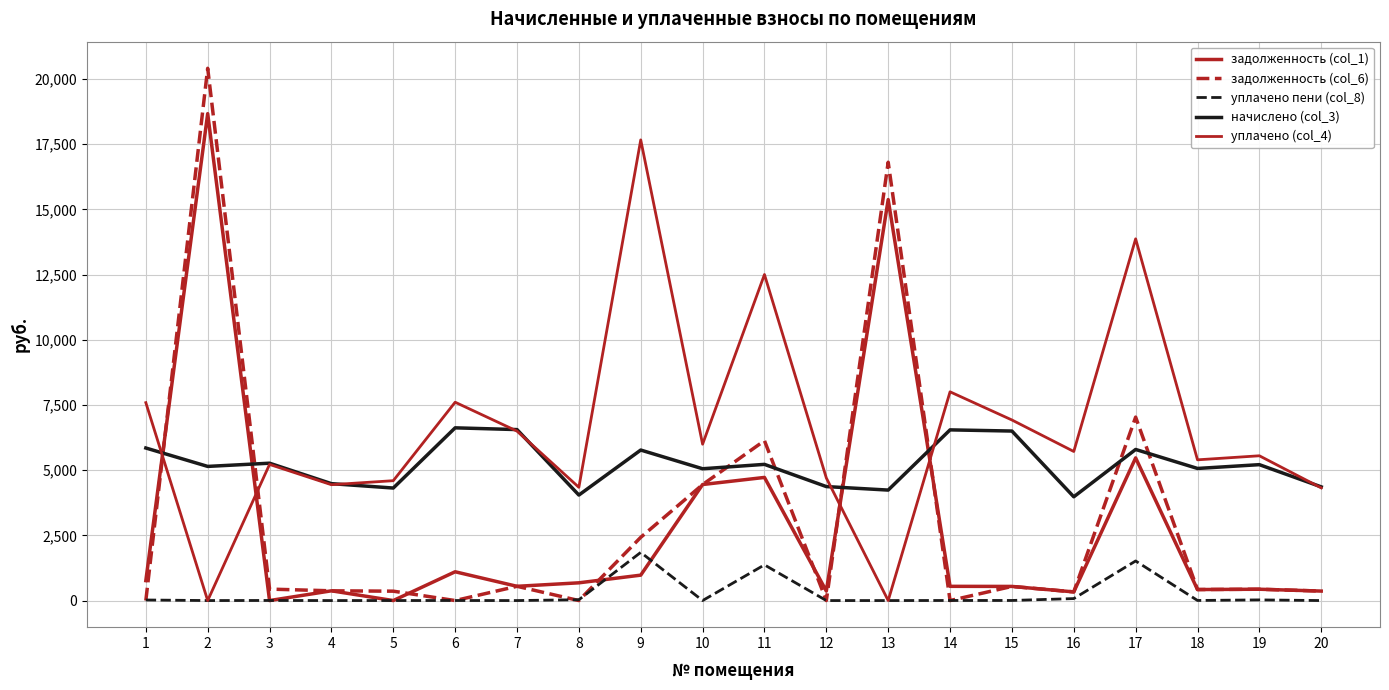

The value of уплачено пени (col_8) at 14 is 2.9. True or false?

True